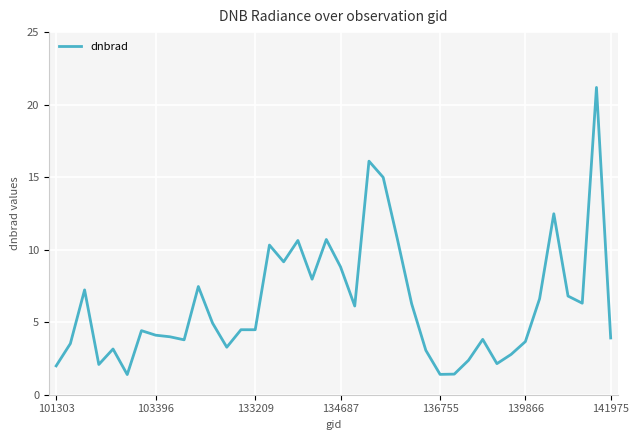

What is the greatest value displayed?

21.2